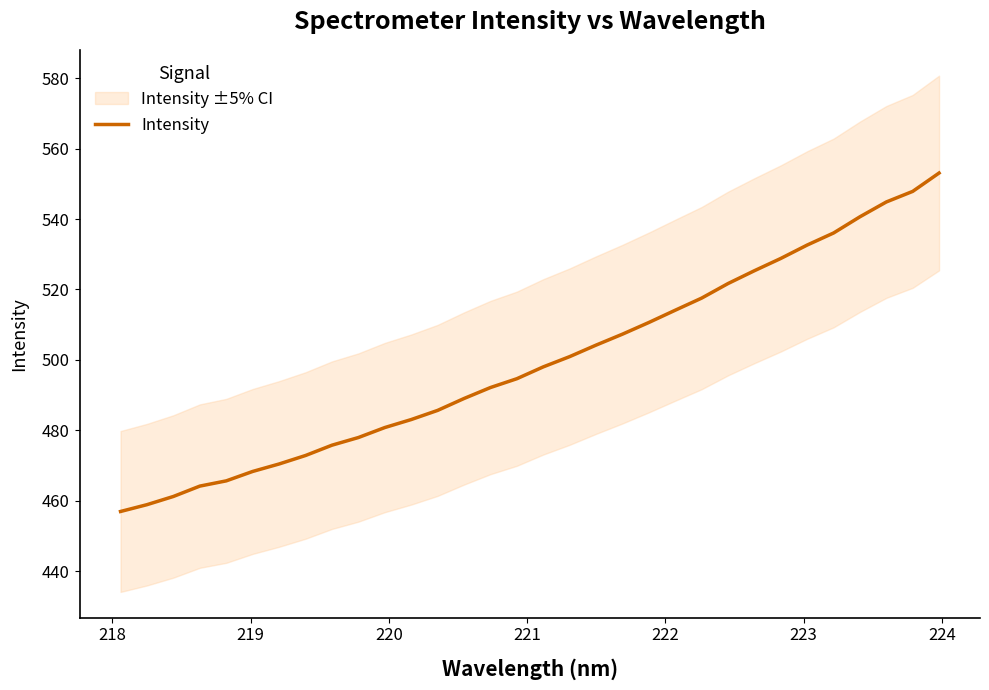

What is the maximum value shown in the chart?

553.1